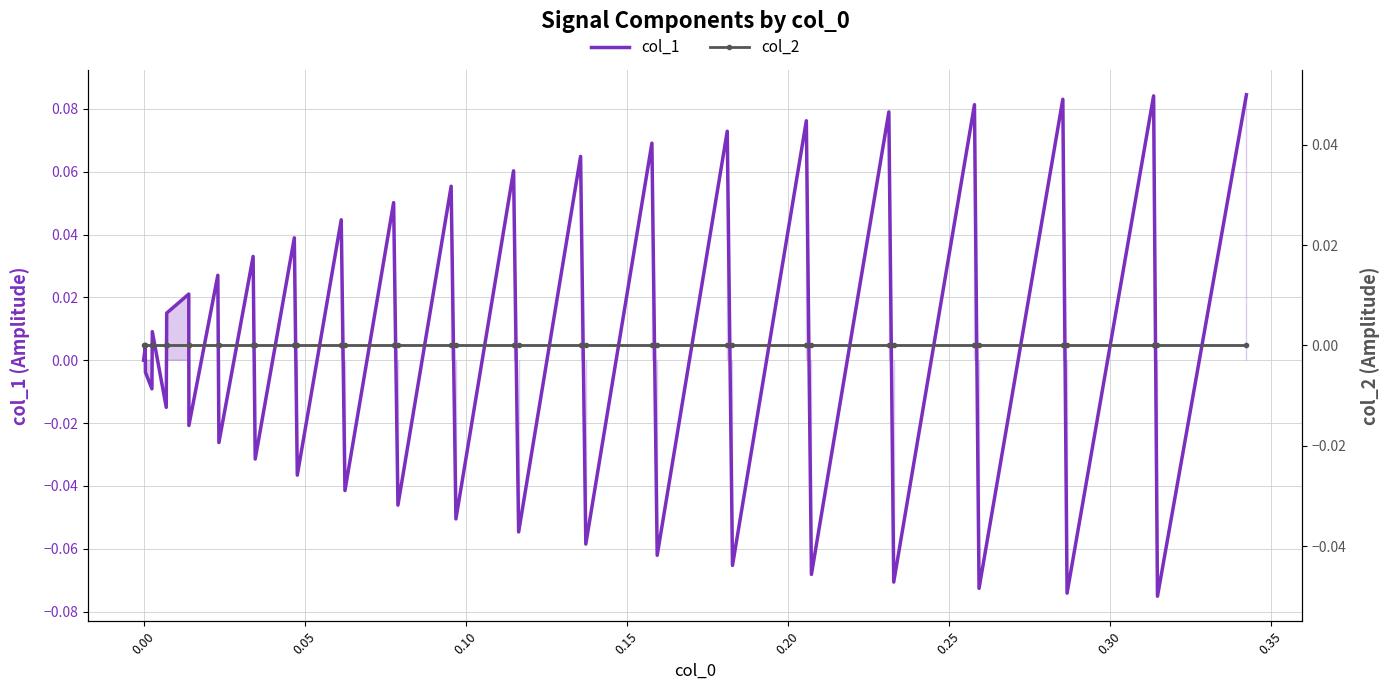

In col_1, how many points are higher than both neighbors (excluding endpoints)?

18